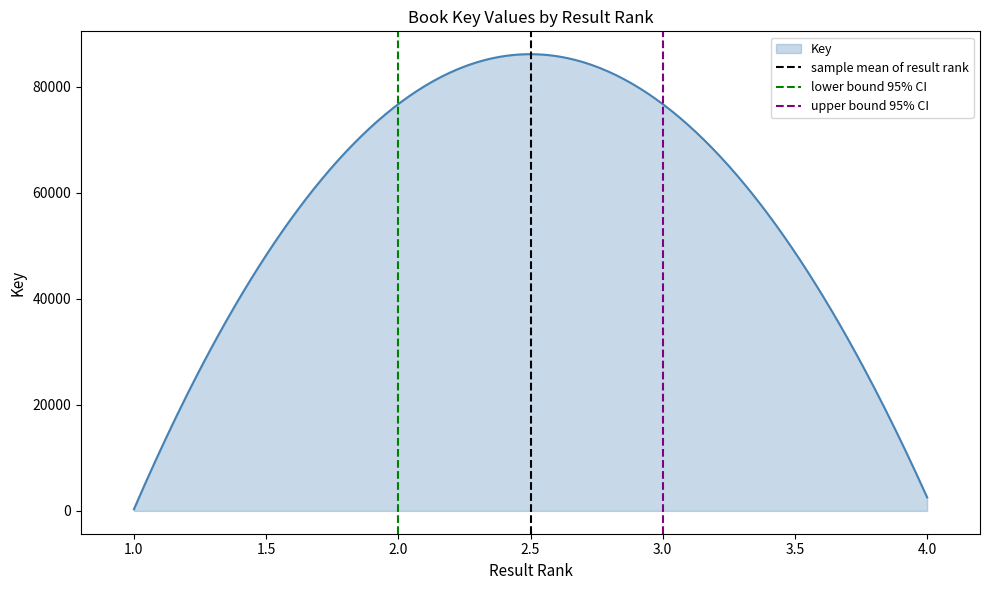

What is the maximum value for Key?

86095.9